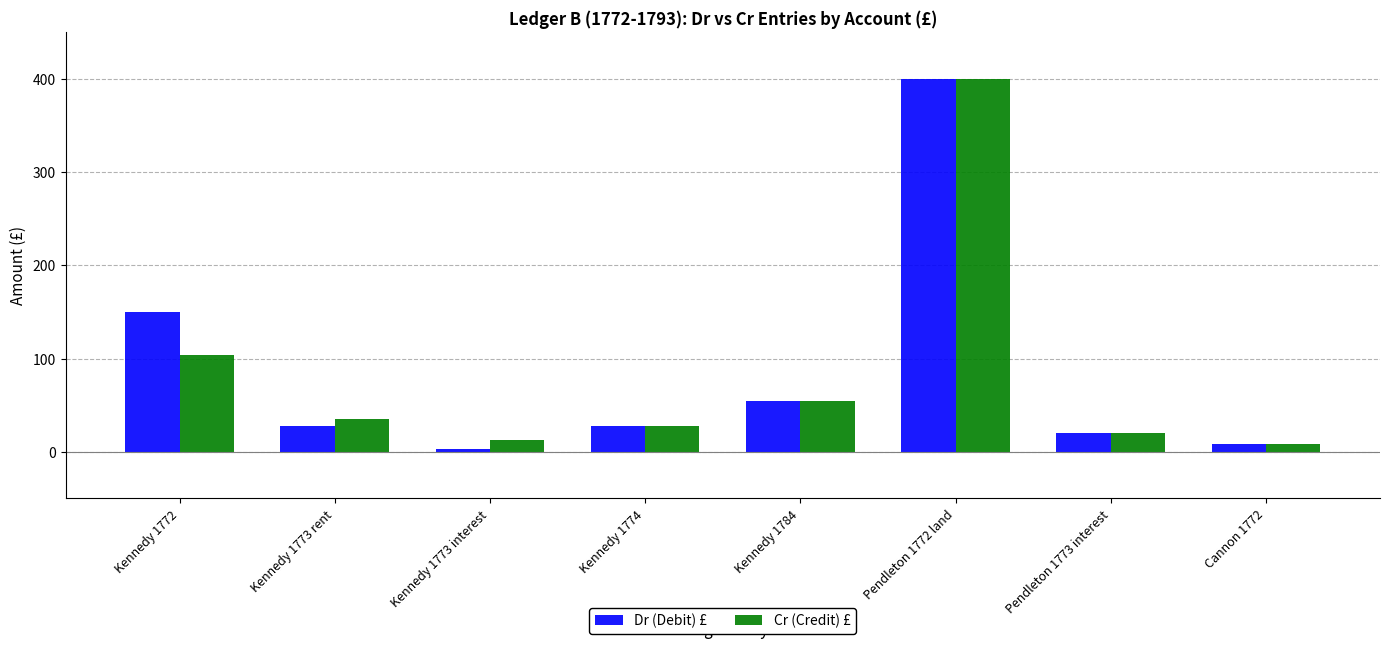

What position from the left is Pendleton 1773 interest?

7